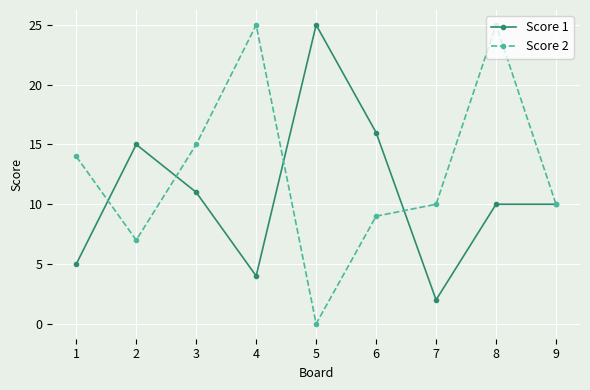

What is the sum of all Score 2 values?

115